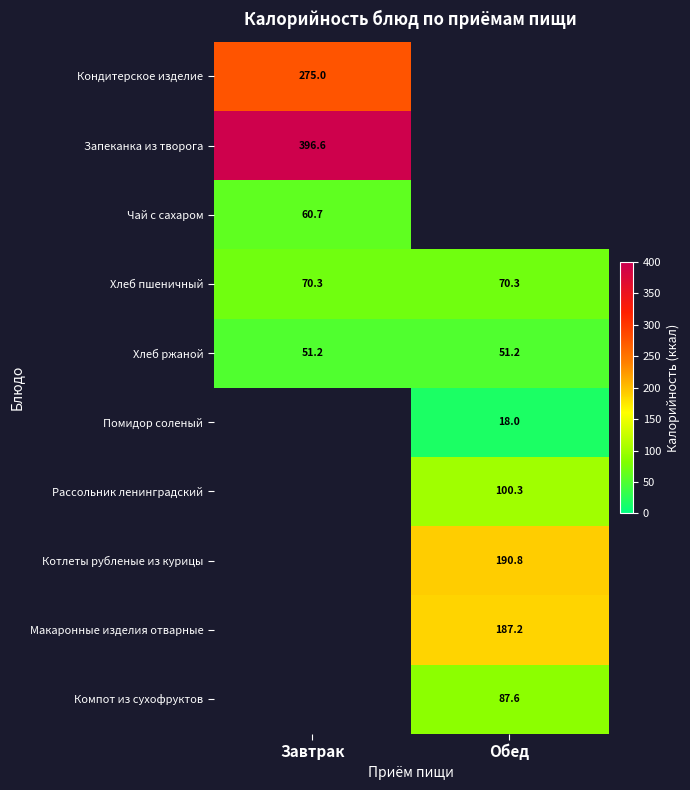

True or false: Рассольник ленинградский has a value of 178.4 at Обед.

False